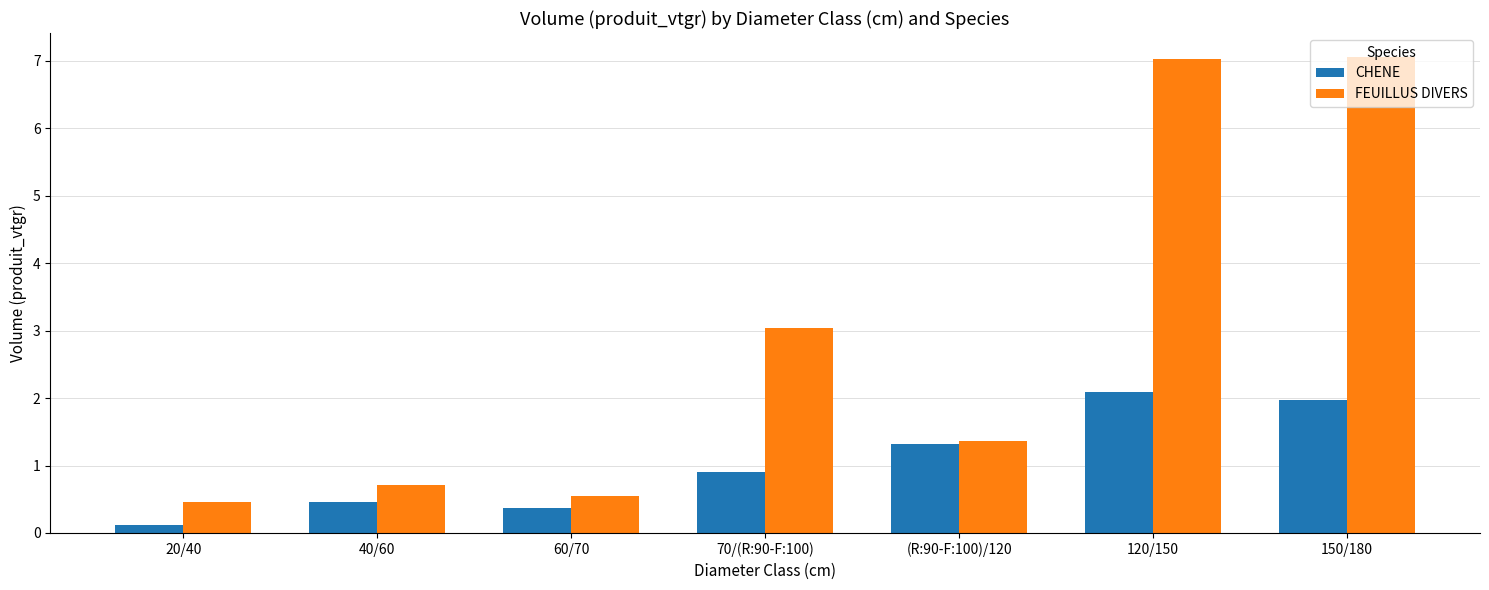

Rank the series by their maximum value, from highest to lowest.

FEUILLUS DIVERS, CHENE